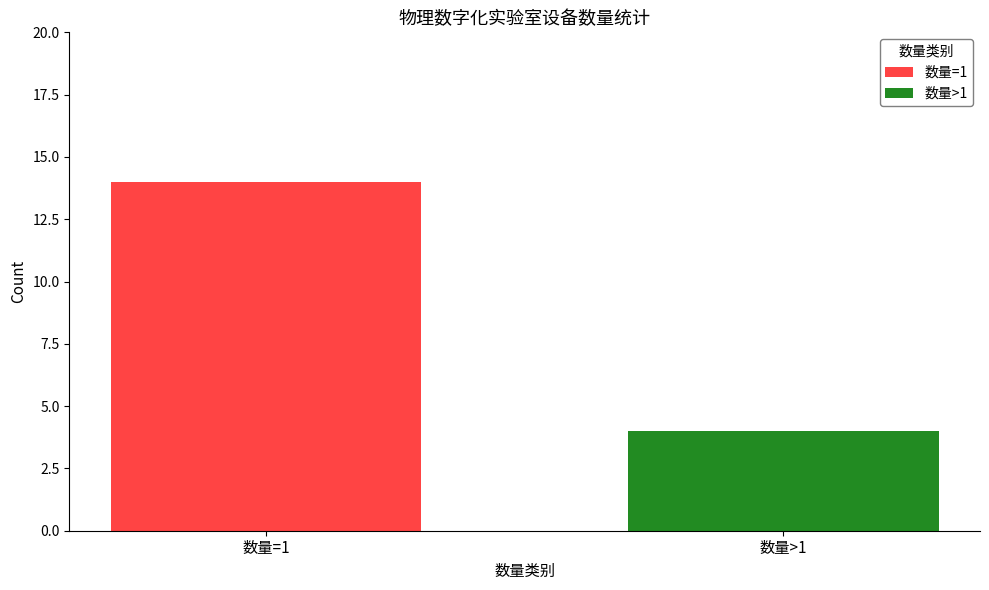

What is the label of the 1st bar from the left?

数量=1